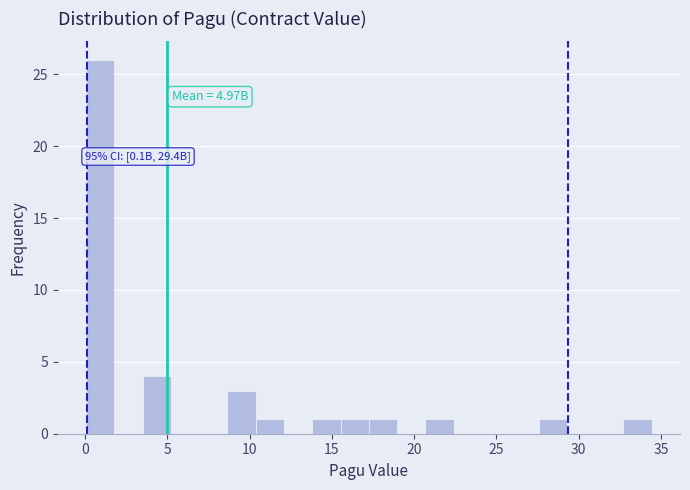

Read against the x-axis, roughly where is the centre of the tallest bar?

1.0